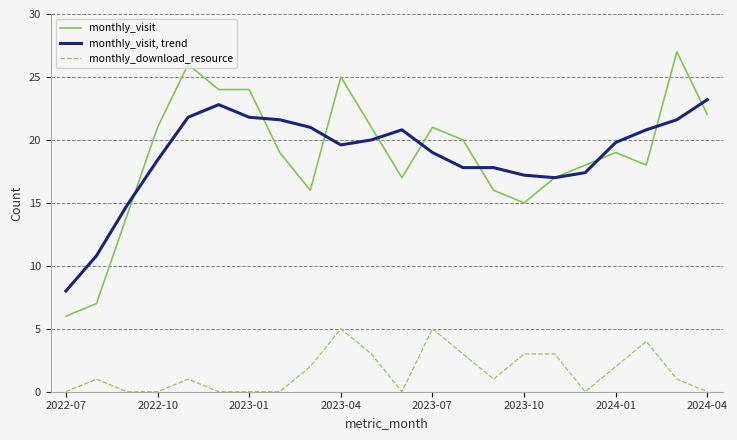

Reading left to right, list all the values displayed in this chart.

monthly_visit: 6.0	7.0	14.0	21.0	26.0	24.0	24.0	19.0	16.0	25.0	21.0	17.0	21.0	20.0	16.0	15.0	17.0	18.0	19.0	18.0	27.0	22.0
monthly_visit, trend: 8.0	10.8	14.8	18.4	21.8	22.8	21.8	21.6	21.0	19.6	20.0	20.8	19.0	17.8	17.8	17.2	17.0	17.4	19.8	20.8	21.6	23.2
monthly_download_resource: 0.0	1.0	0.0	0.0	1.0	0.0	0.0	0.0	2.0	5.0	3.0	0.0	5.0	3.0	1.0	3.0	3.0	0.0	2.0	4.0	1.0	0.0